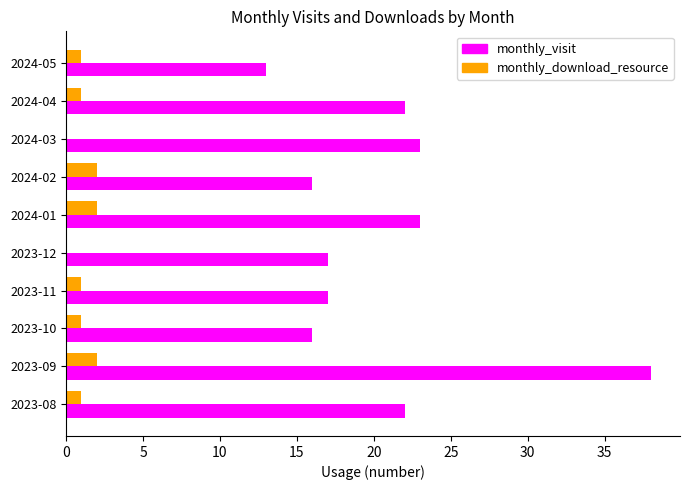

At which category is the sum across all series the highest?

2023-09